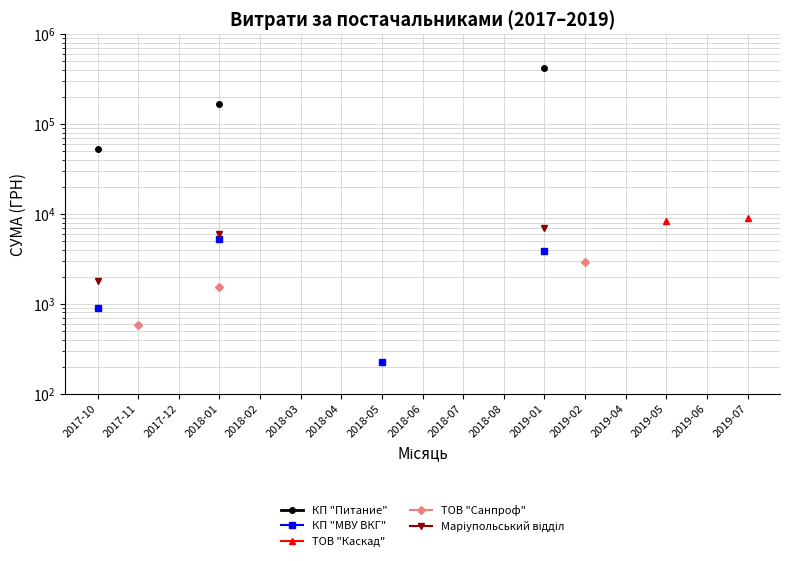

What are all the series names shown in the legend?

КП "Питание", КП "МВУ ВКГ", ТОВ "Каскад", ТОВ "Санпроф", Маріупольський відділ